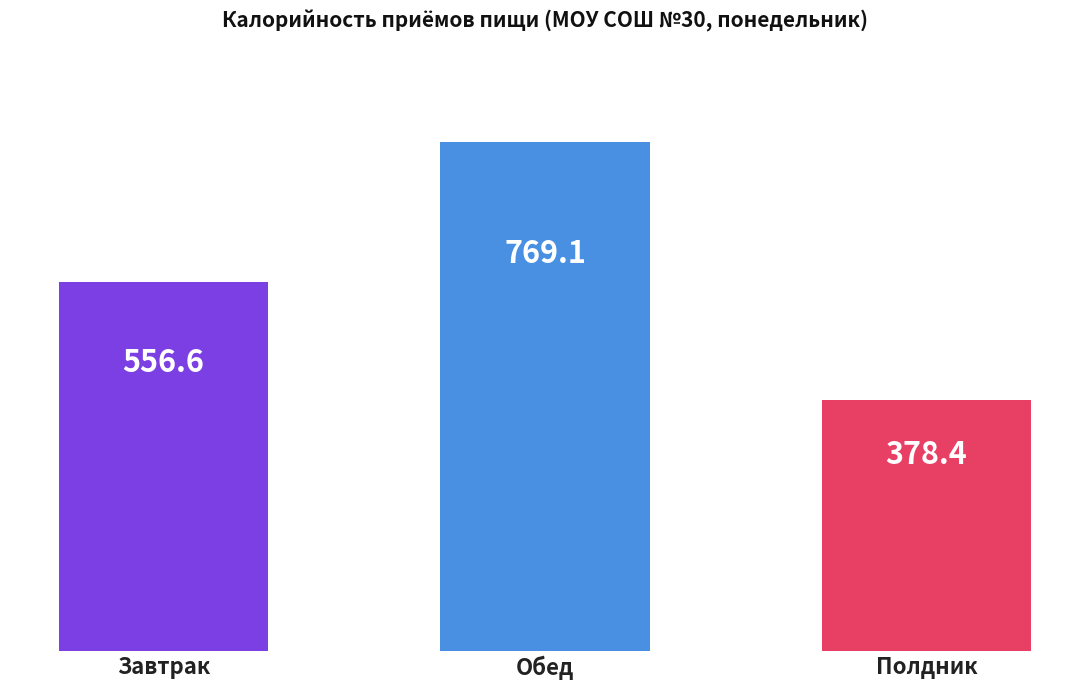

What is the difference between the maximum and second lowest values?

212.5